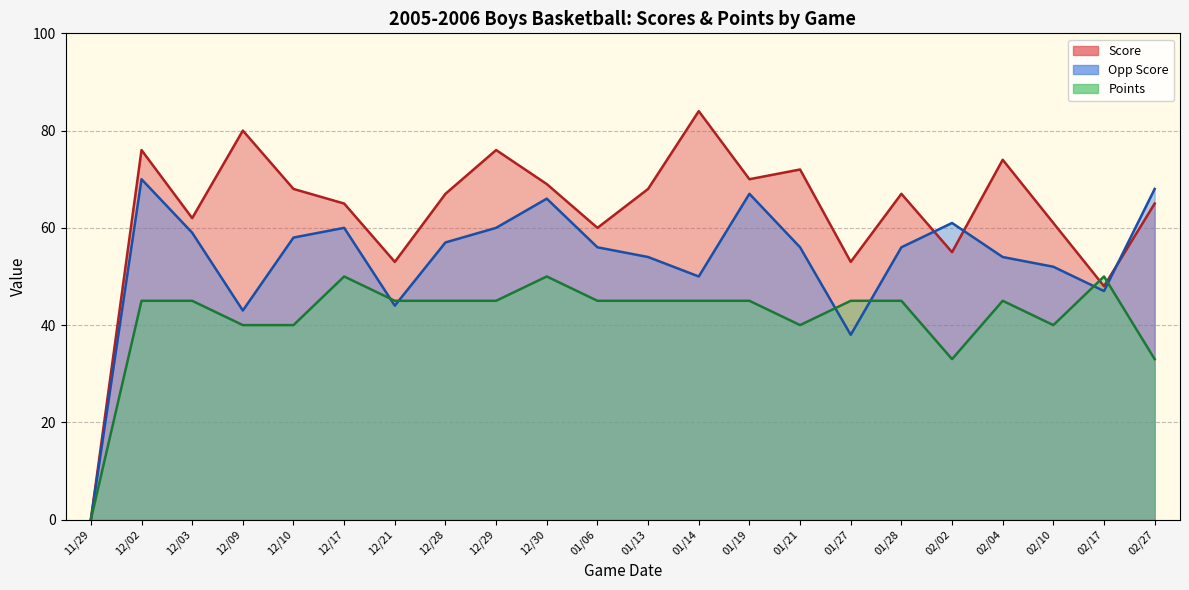

Which series ends up on top after the final intersection of Opp Score and Points?

Opp Score